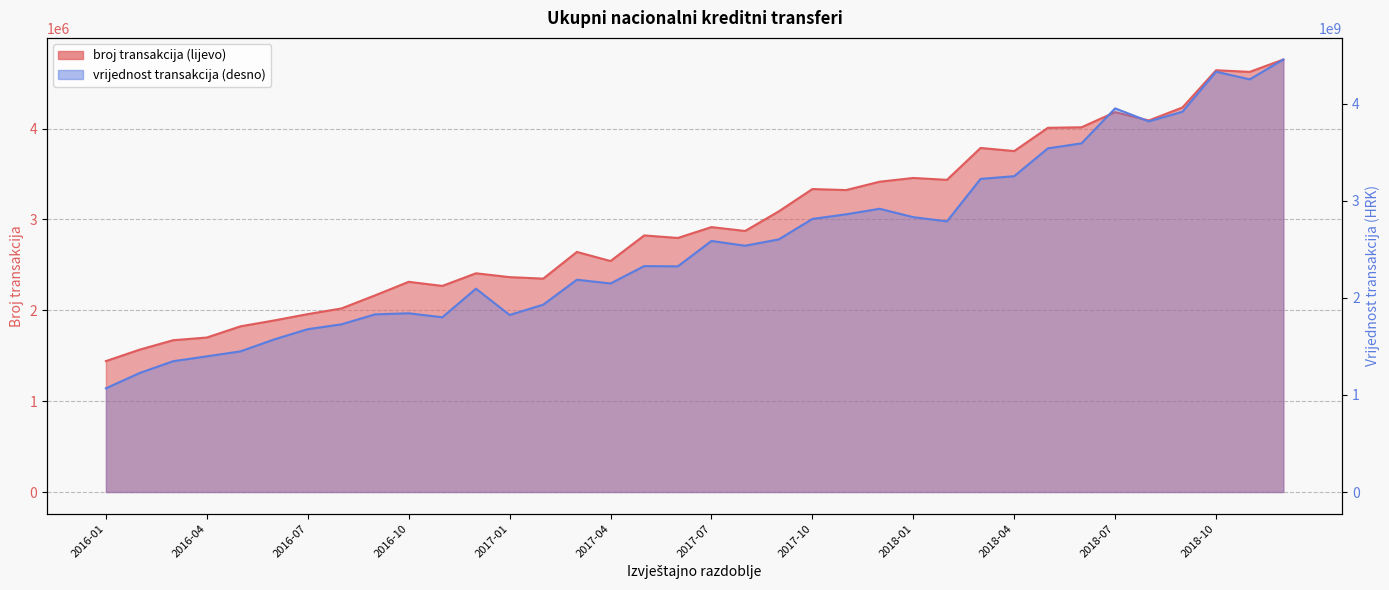

How many data points in vrijednost transakcija (desno) are above 2537121975?

17